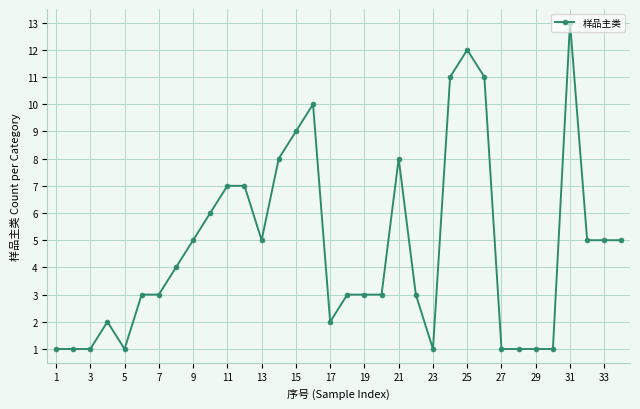

How many lines are shown in the chart?

1